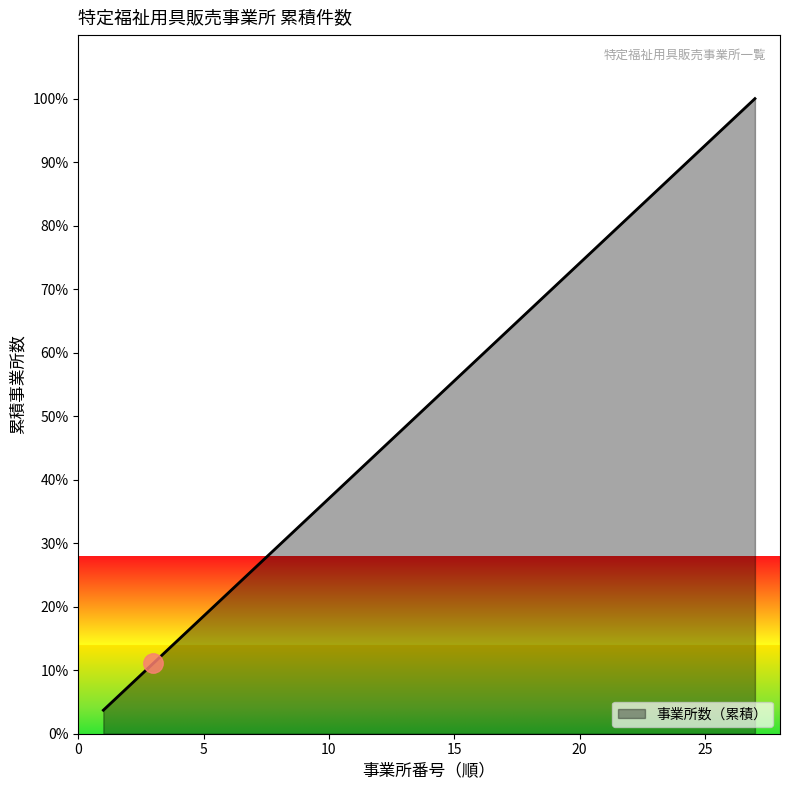

What is the maximum value shown in the chart?

100.0